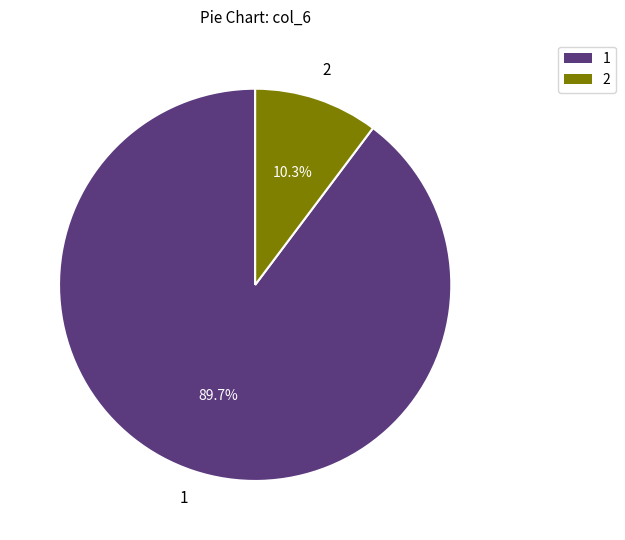

Is there a majority slice in this chart?

Yes